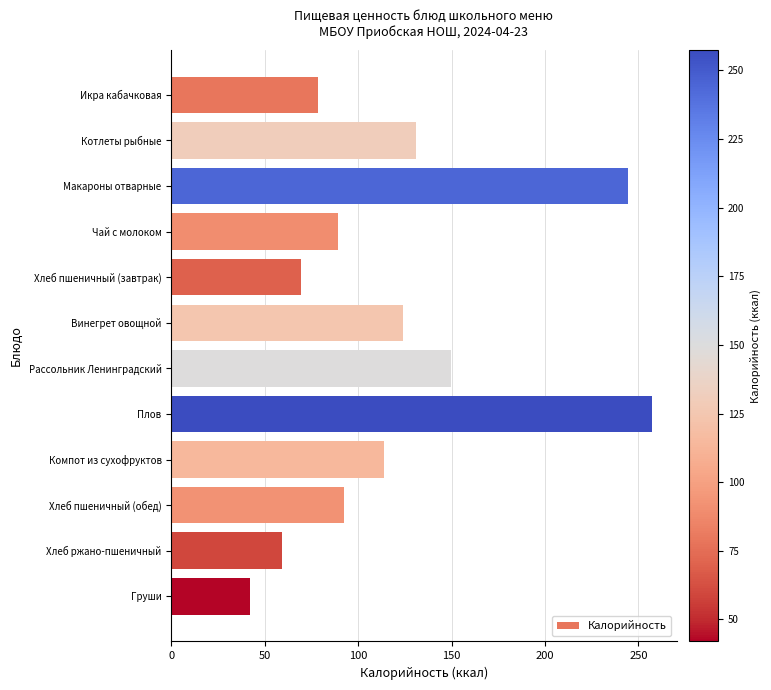

What is the change in value from Хлеб пшеничный (завтрак) to Компот из сухофруктов?

+44.5